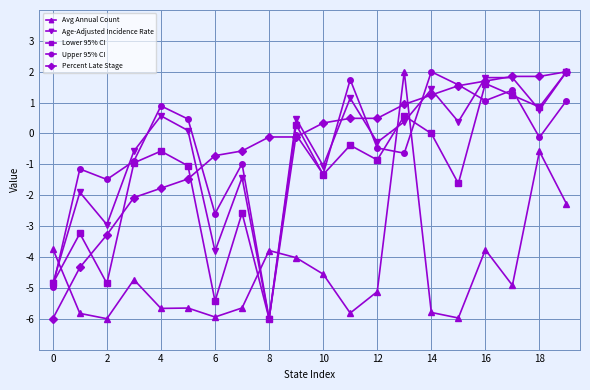

How many times do Avg Annual Count and Age-Adjusted Incidence Rate cross each other?

5